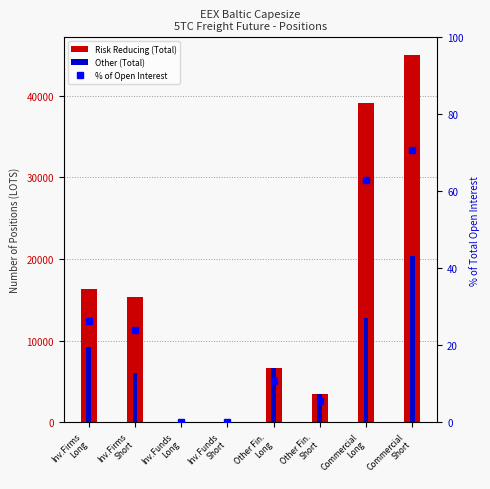

Read the Other (Total) value at Commercial
Short.

20344.8